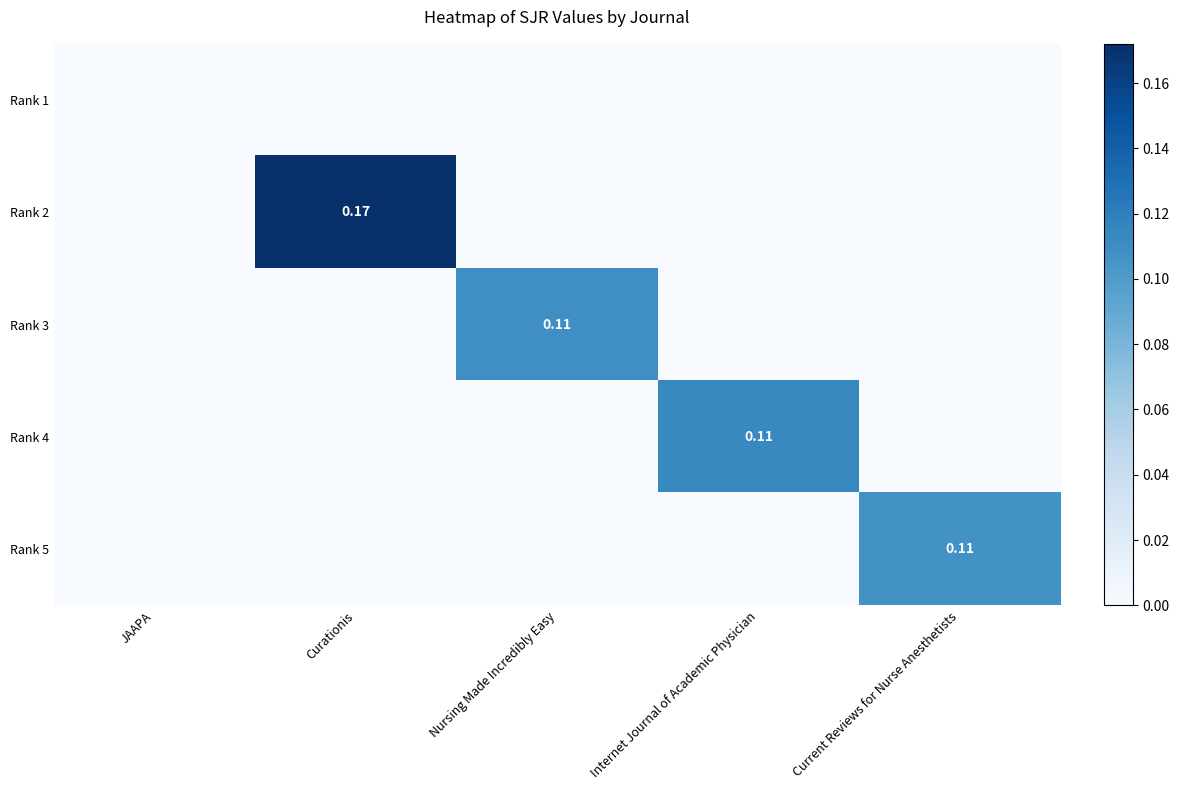

How many data points in Rank 4 are above 0?

1